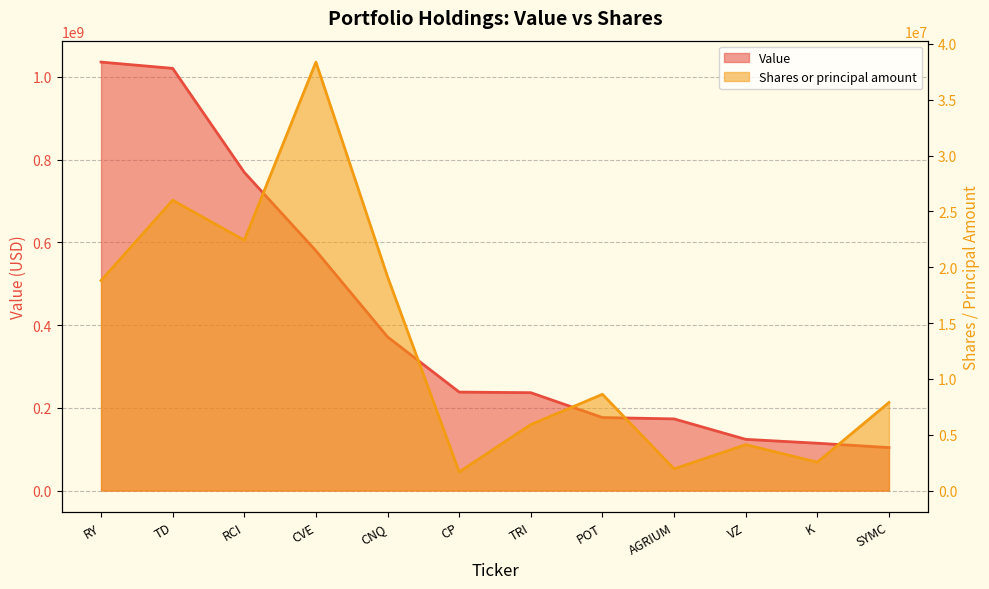

True or false: Value has more than 1 interior local peaks.

False